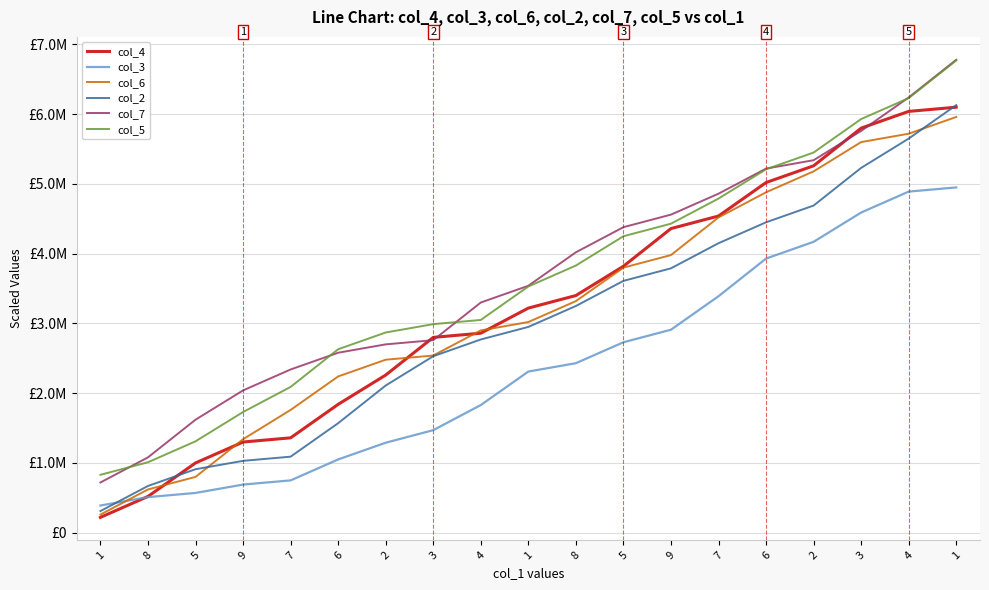

What are all the series names shown in the legend?

col_4, col_3, col_6, col_2, col_7, col_5